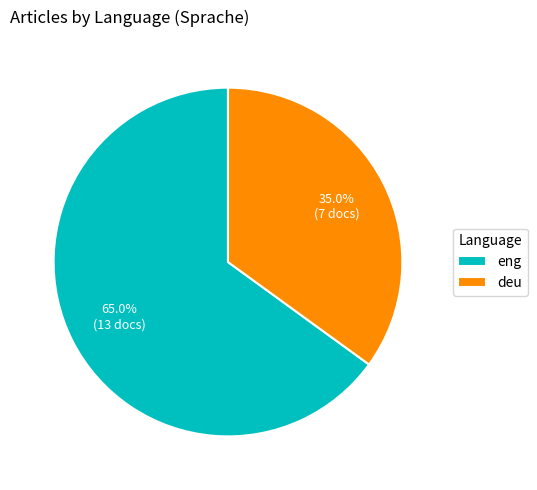

How many slices are in this pie chart?

2